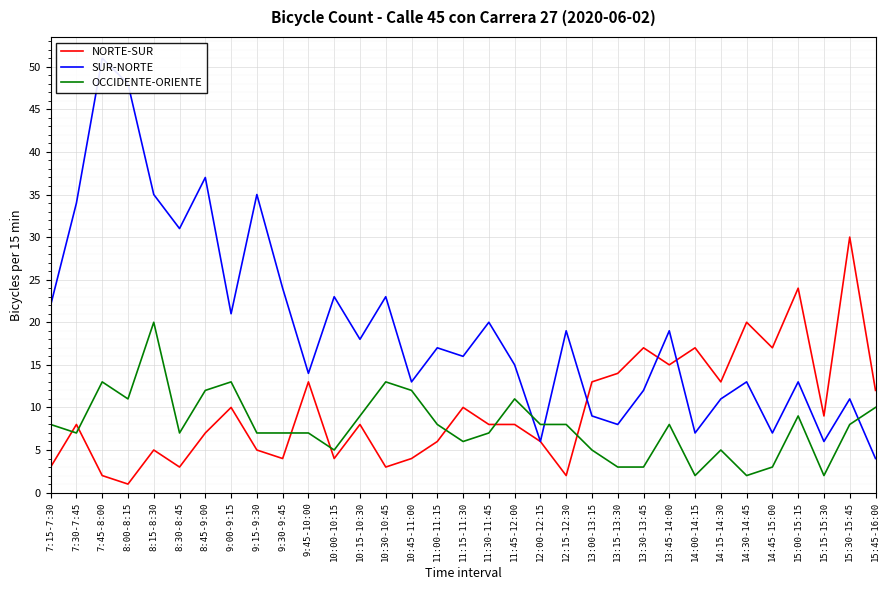

The OCCIDENTE-ORIENTE series shows 4 at 13:45-14:00. True or false?

False